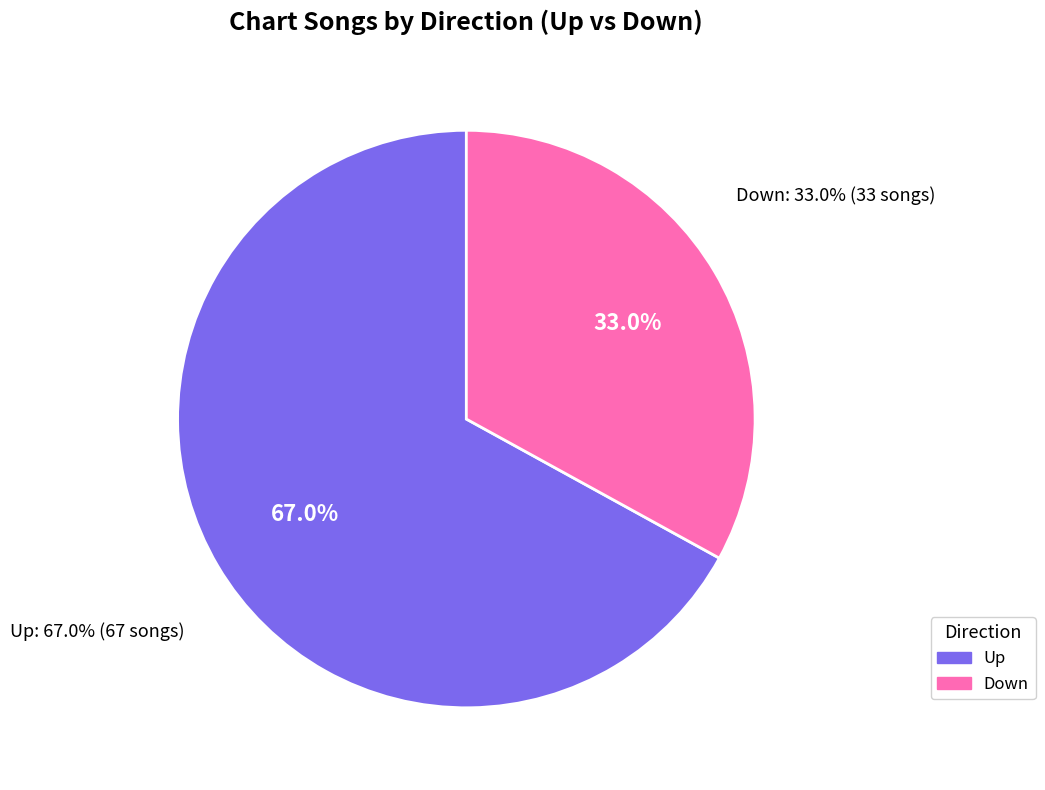

Which has a higher value, up or down?

up